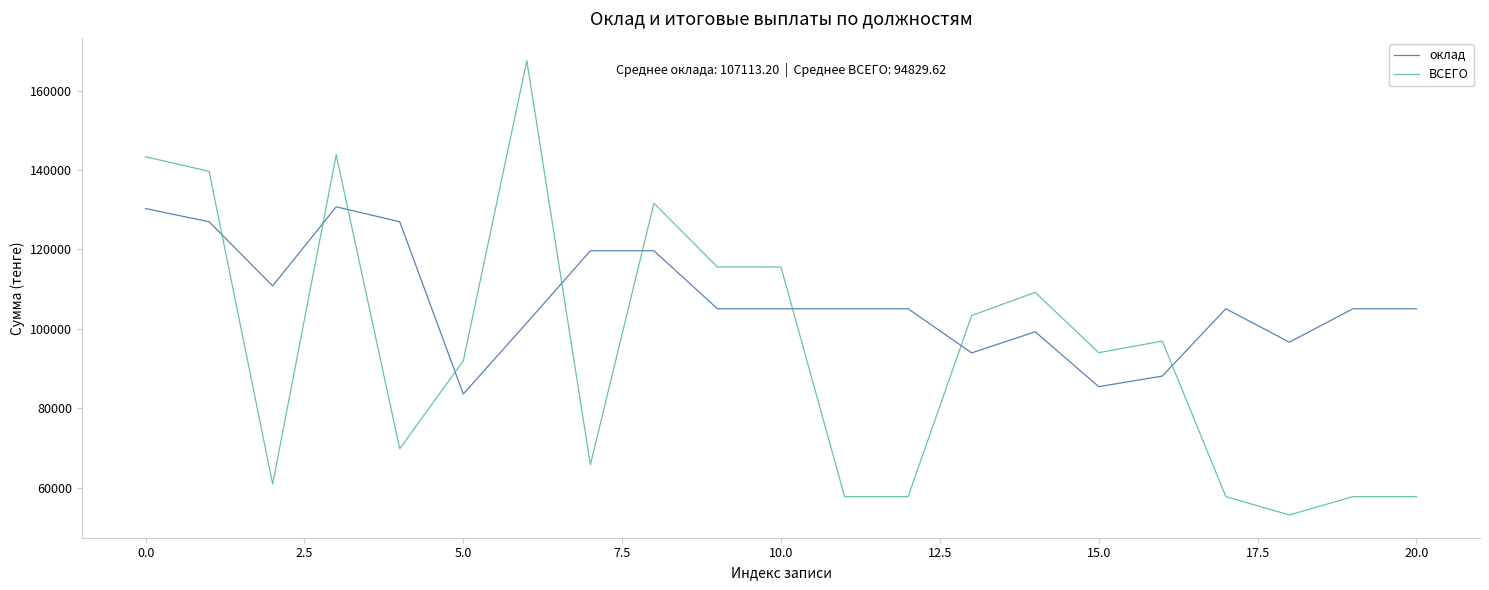

Rank the series by their average value, from lowest to highest.

ВСЕГО, оклад